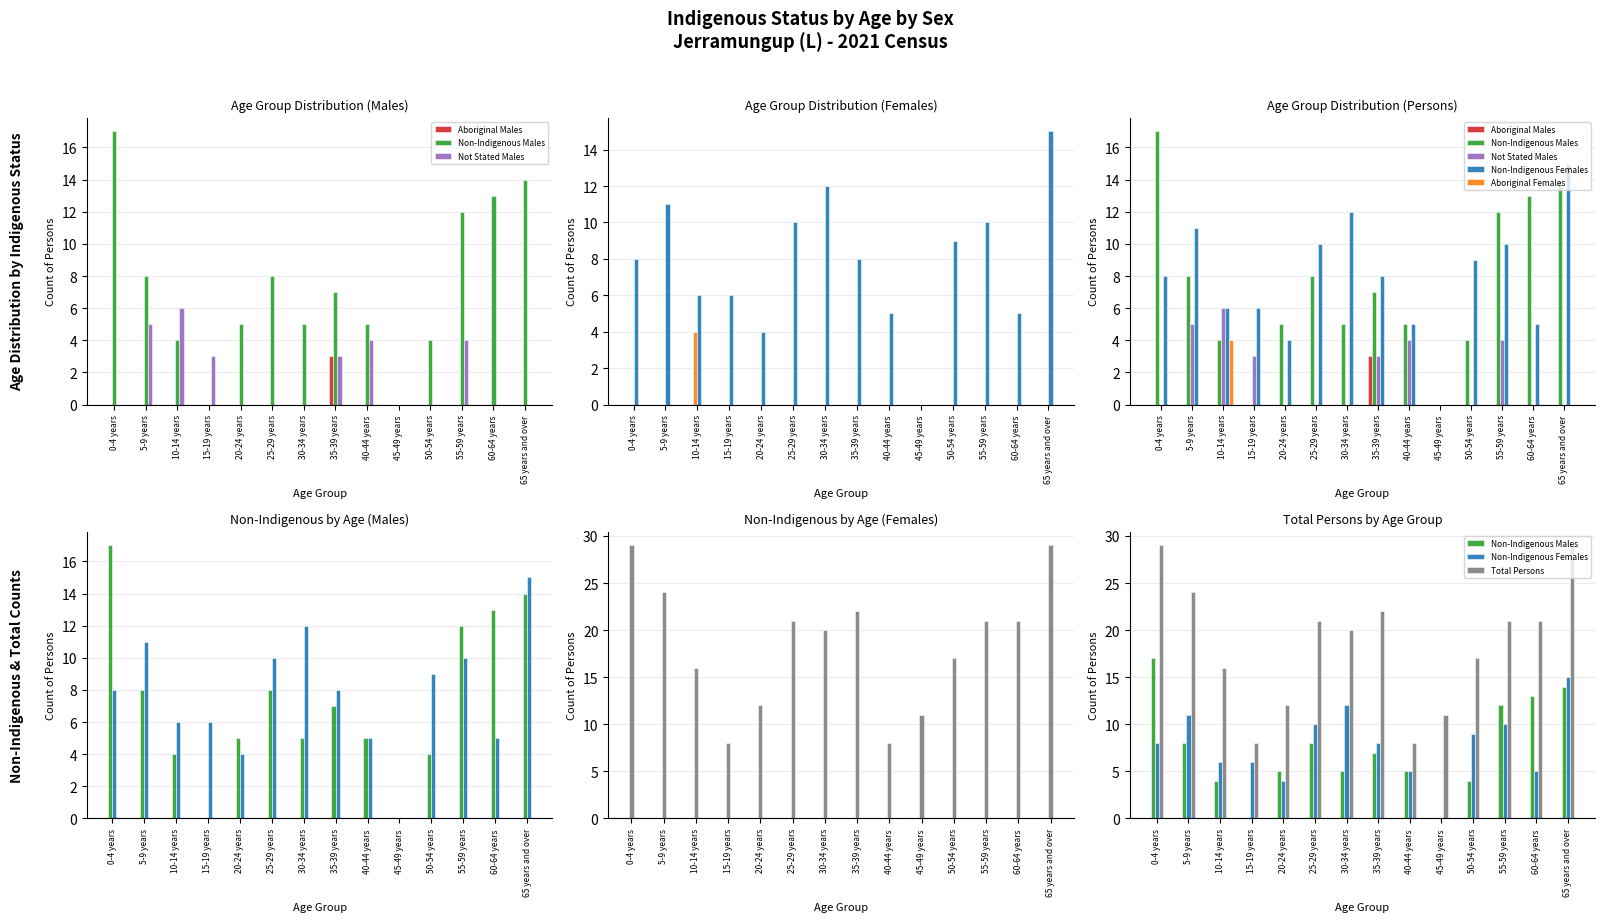

Rank the categories by Non-Indigenous Females value from lowest to highest.

45-49 years, 20-24 years, 40-44 years, 60-64 years, 10-14 years, 15-19 years, 0-4 years, 35-39 years, 50-54 years, 25-29 years, 55-59 years, 5-9 years, 30-34 years, 65 years and over